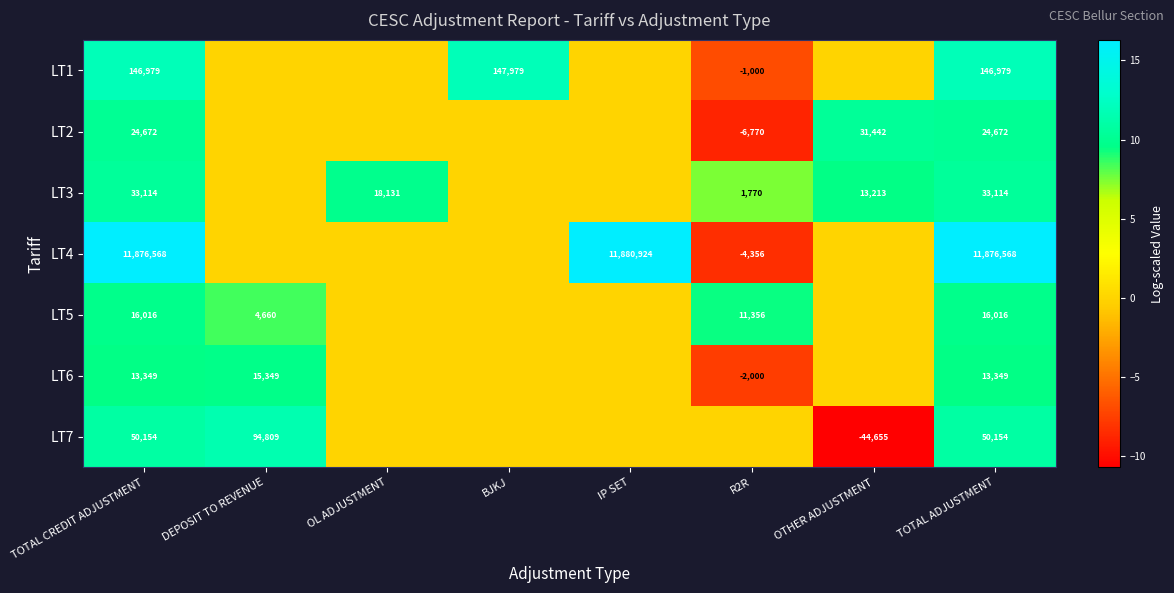

Between TOTAL CREDIT ADJUSTMENT and DEPOSIT TO REVENUE, which is larger?

TOTAL CREDIT ADJUSTMENT